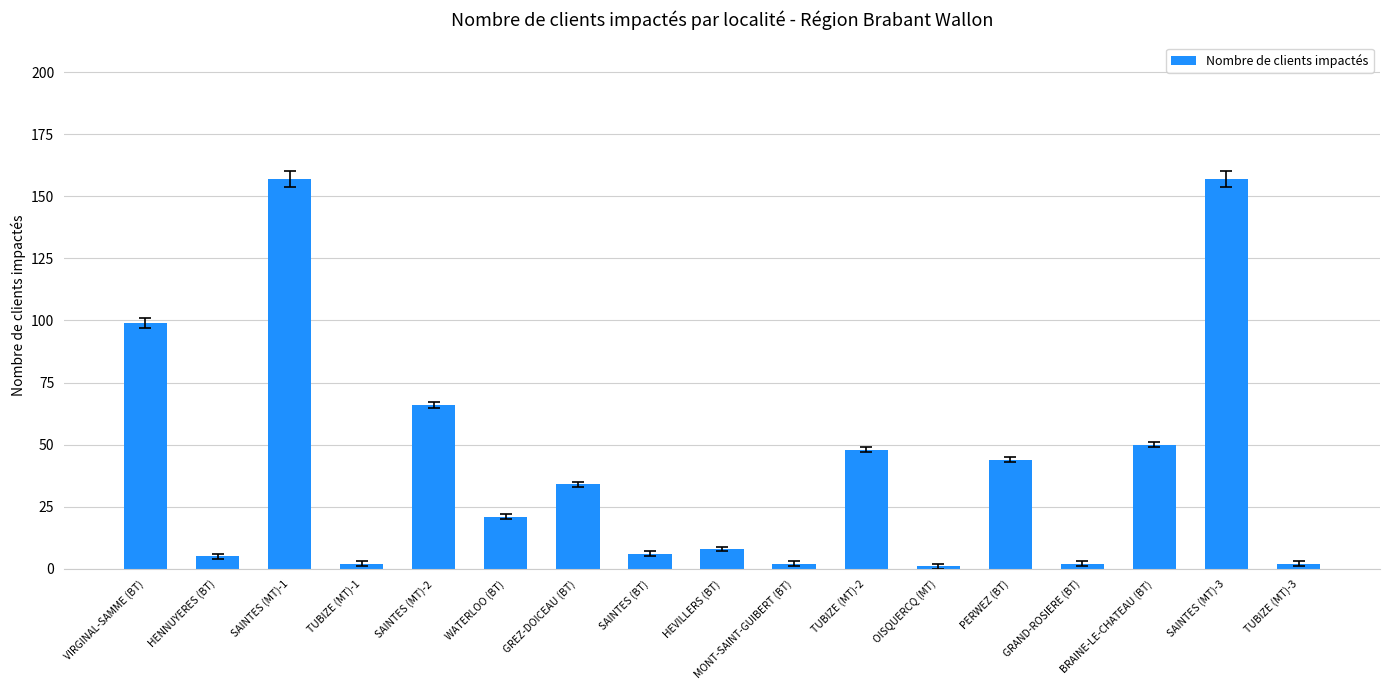

What is the value of the 13th bar from the left?

44